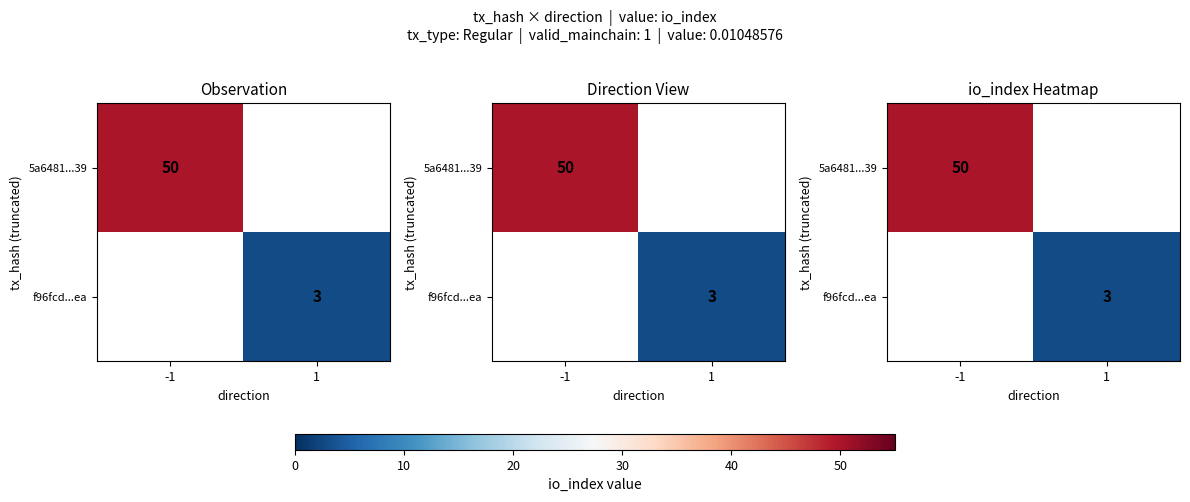

At 1, list the series in order from smallest to largest.

5a6481...39, f96fcd...ea